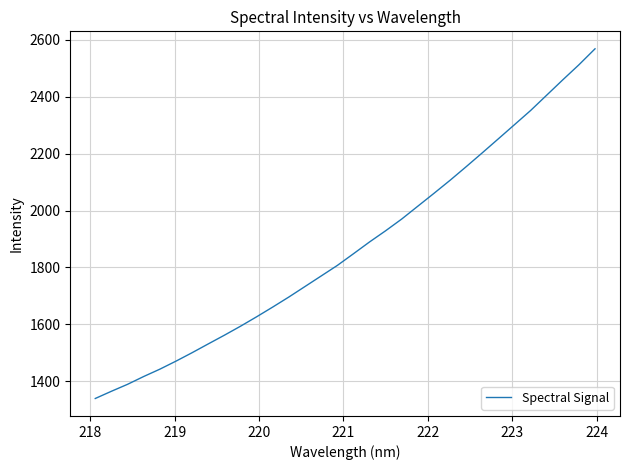

What is the difference between the maximum and minimum values?

1227.2